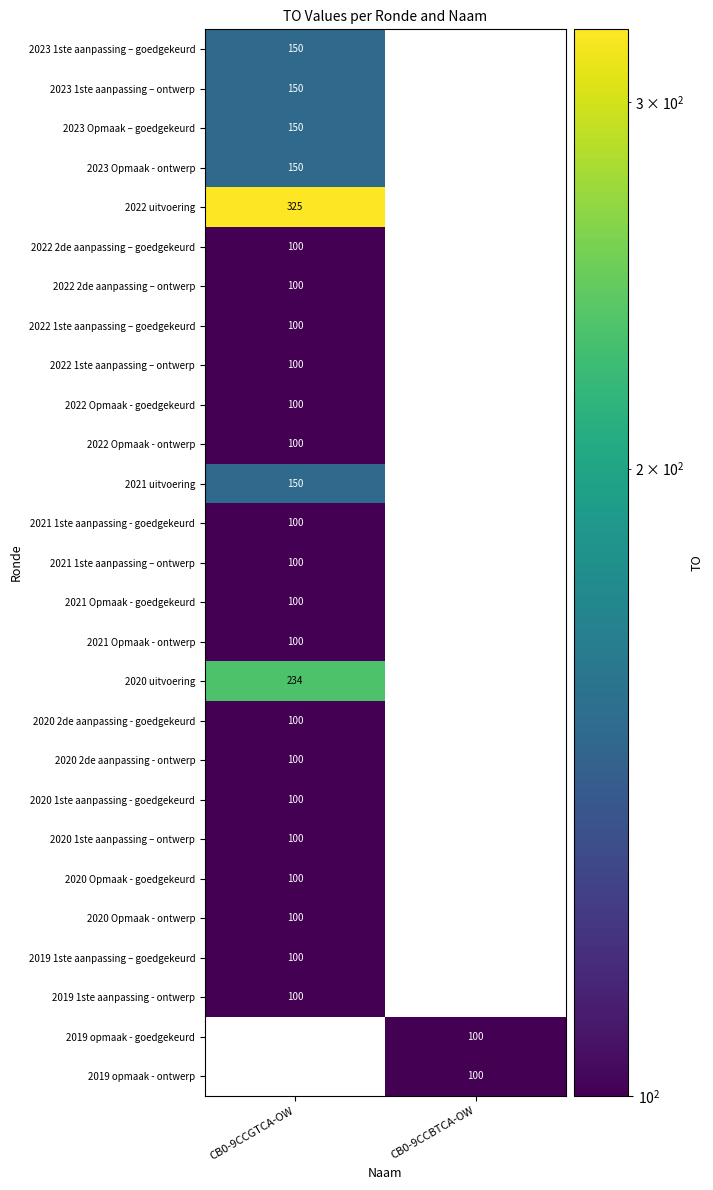

Is it true that 2021 Opmaak - goedgekeurd equals 149 at CB0-9CCGTCA-OW?

False